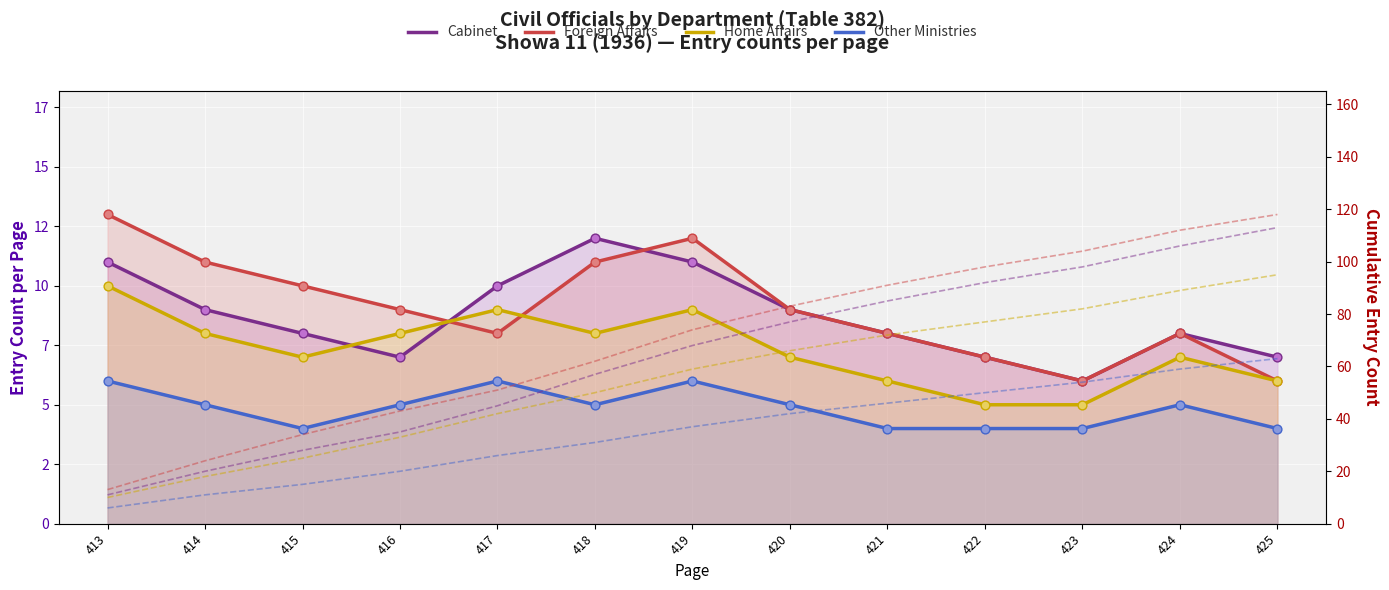

What are all the series names shown in the legend?

Cabinet, Foreign Affairs, Home Affairs, Other Ministries